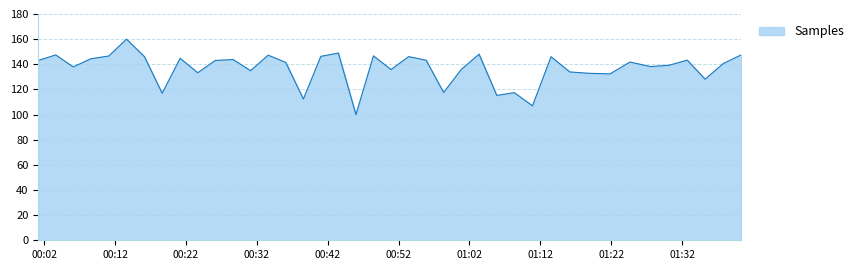

What is the difference between the maximum and minimum values?

60.0